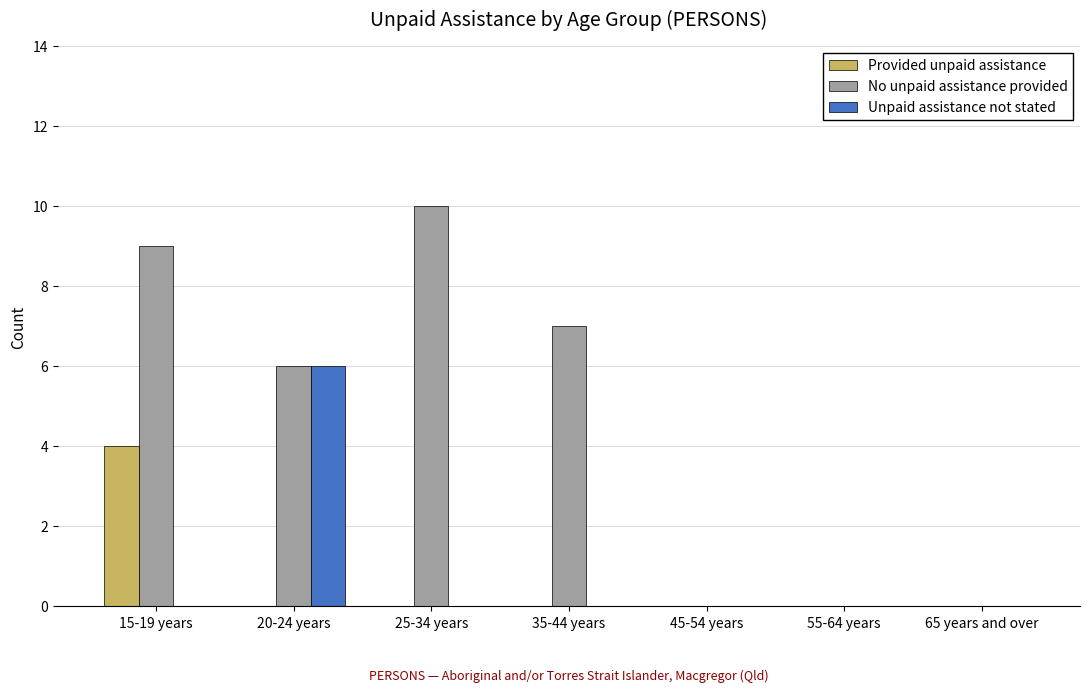

Between 15-19 years and 20-24 years, which series saw the biggest shift?

Unpaid assistance not stated